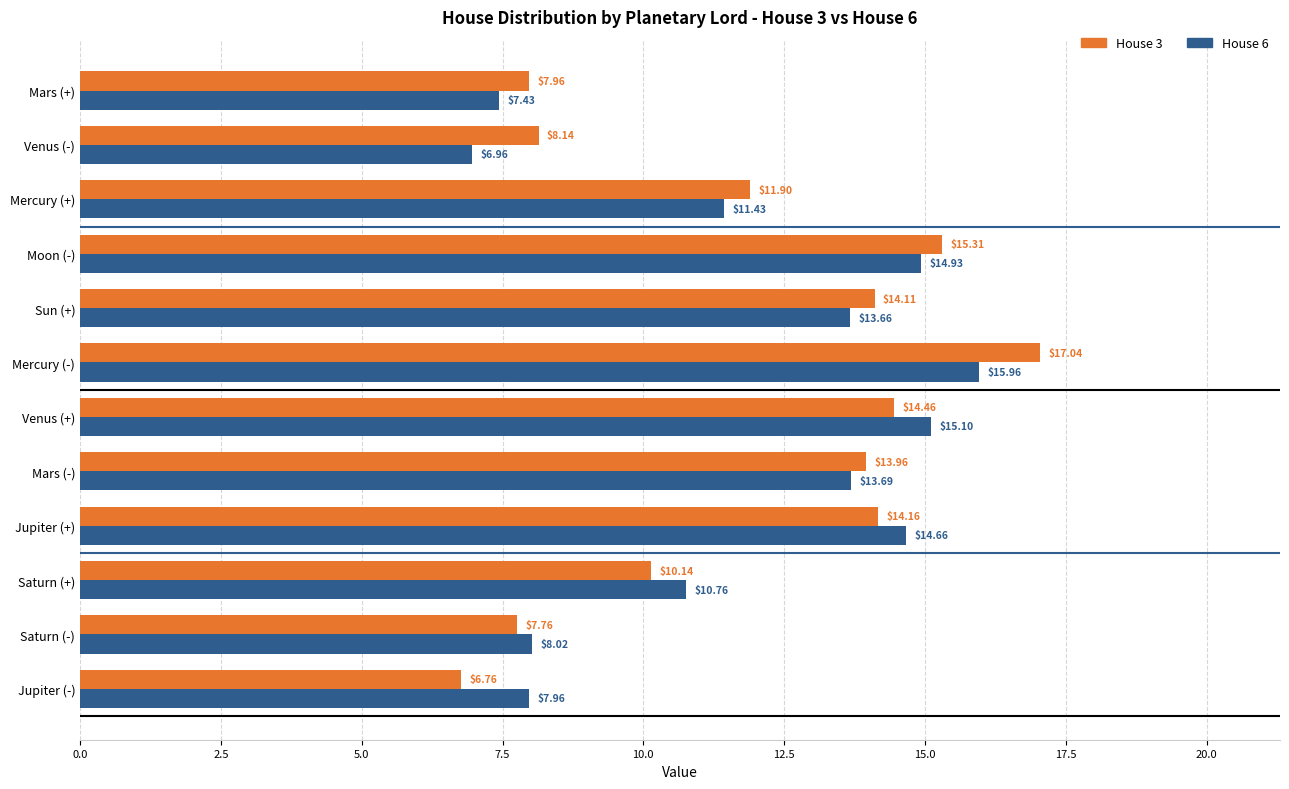

What is the sum of the House 6 values at Sun (+) and Saturn (-)?

21.7